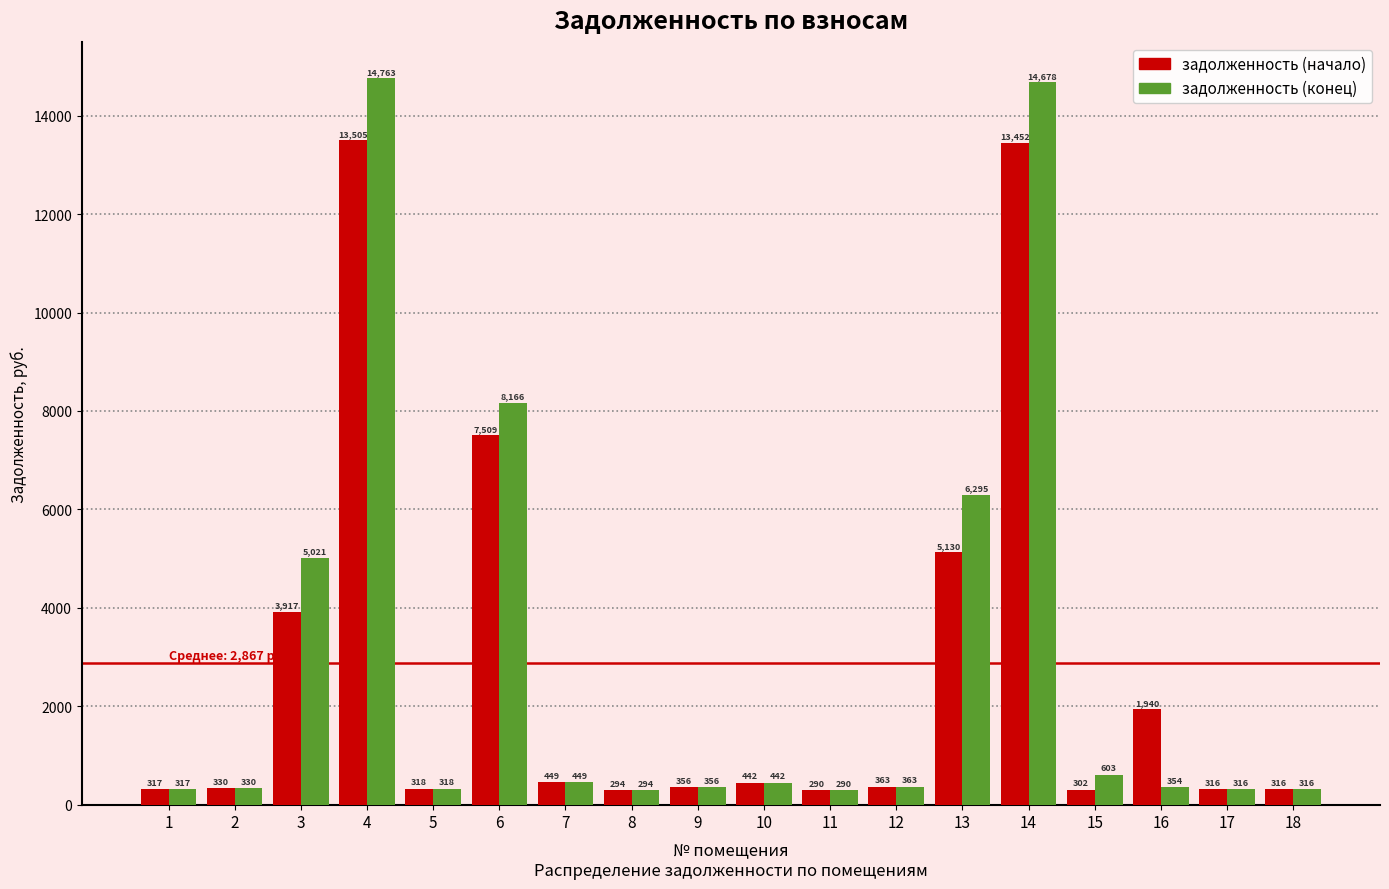

Is it true that задолженность (конец) equals 353.5 at 16?

True